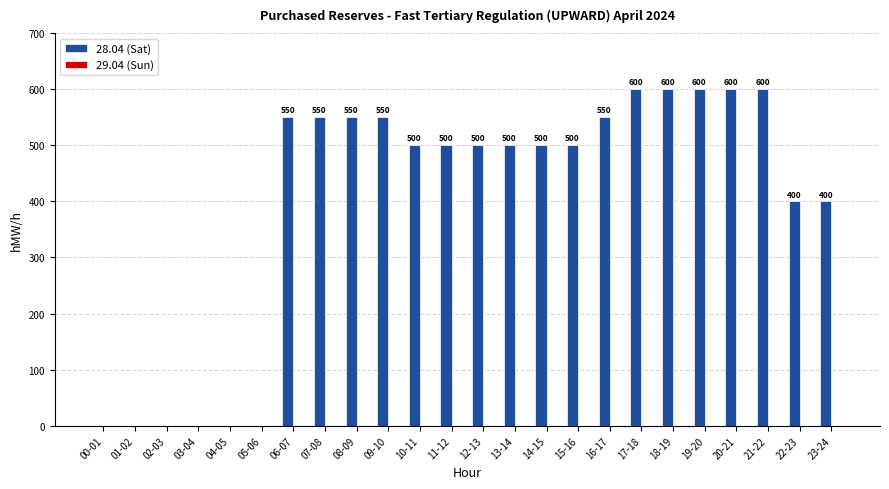

What is the sum of the values at 08-09 and 20-21?

1150